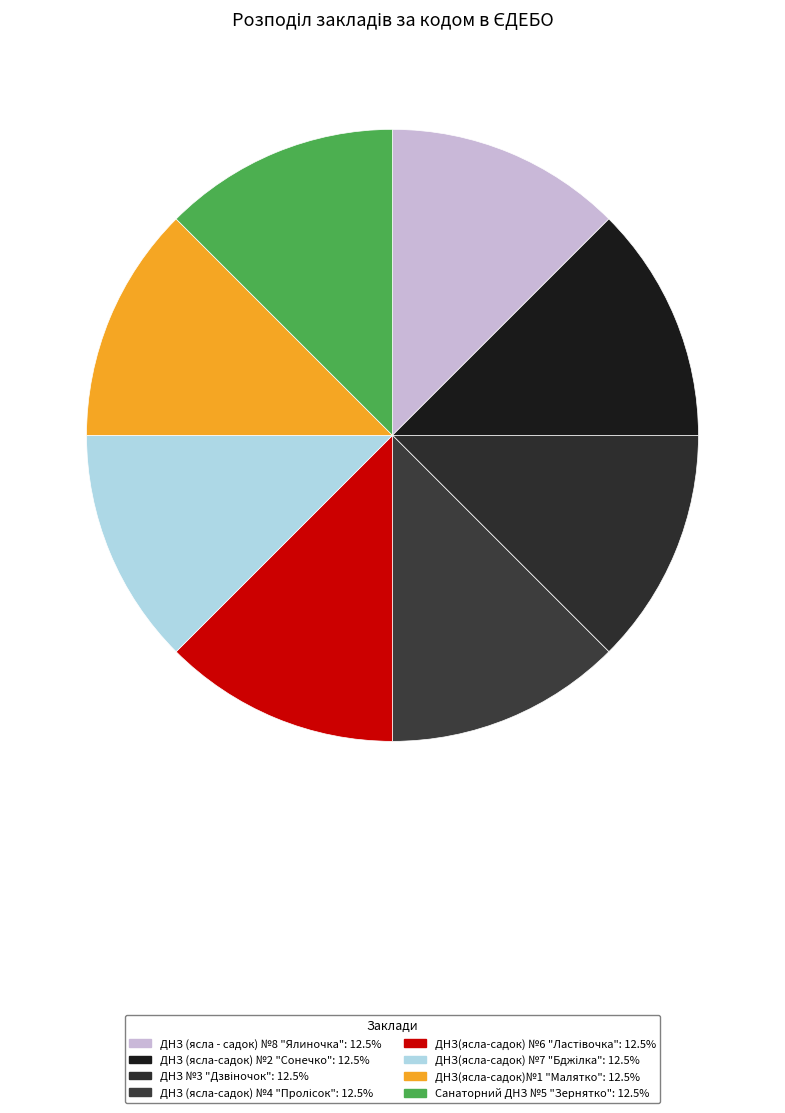

To the nearest percent, what is the combined percentage of ДНЗ №3 "Дзвіночок" and ДНЗ(ясла-садок)№1 "Малятко"?

25%